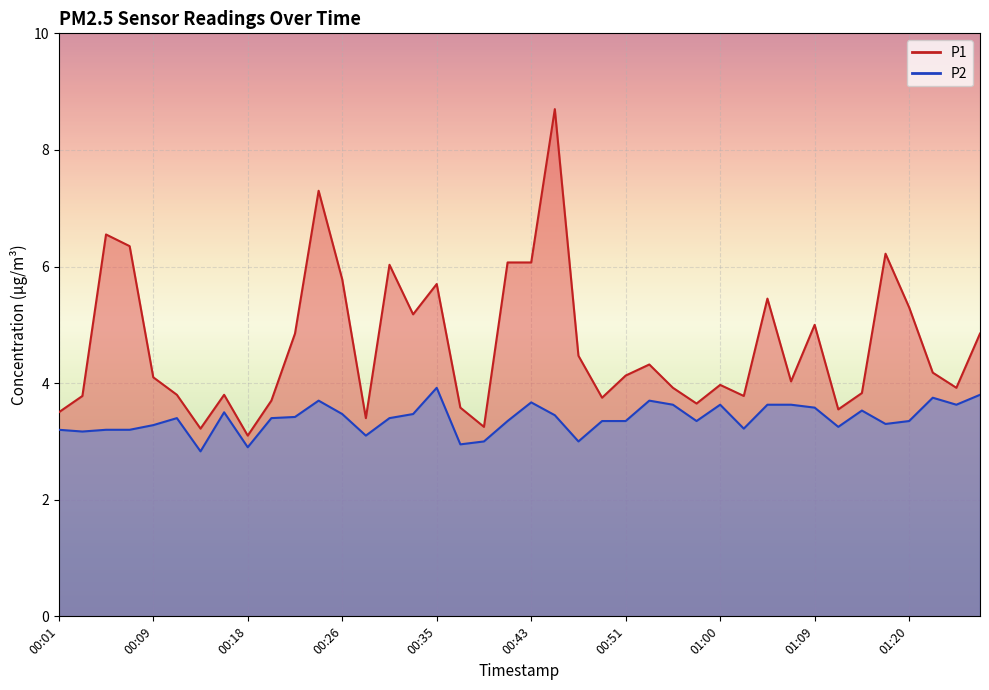

The P1 series shows 3.3 at 00:35. True or false?

False